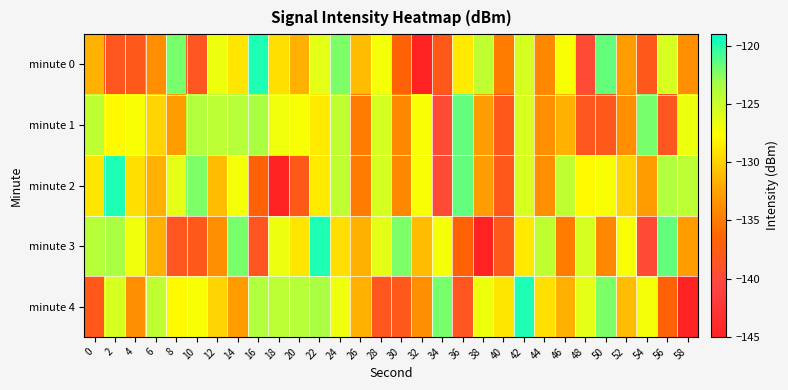

What is the difference between the highest and lowest values at 24?

7.0